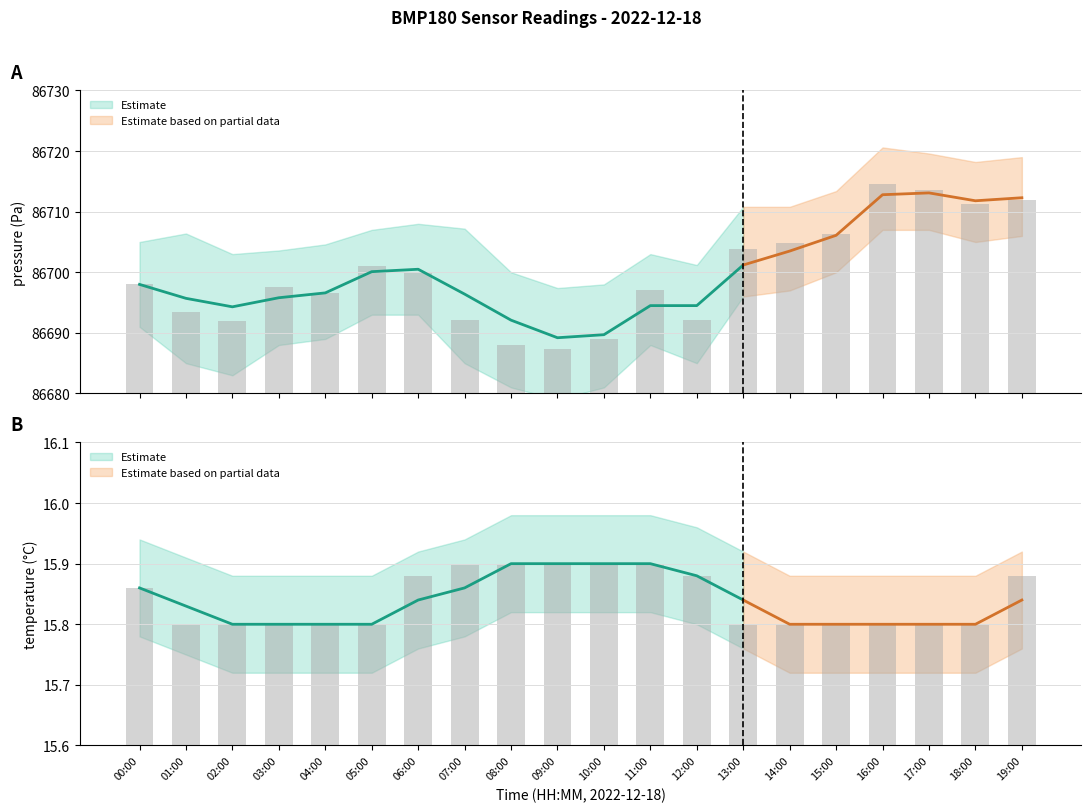

Which has a higher value, 17:00 or 06:00?

17:00